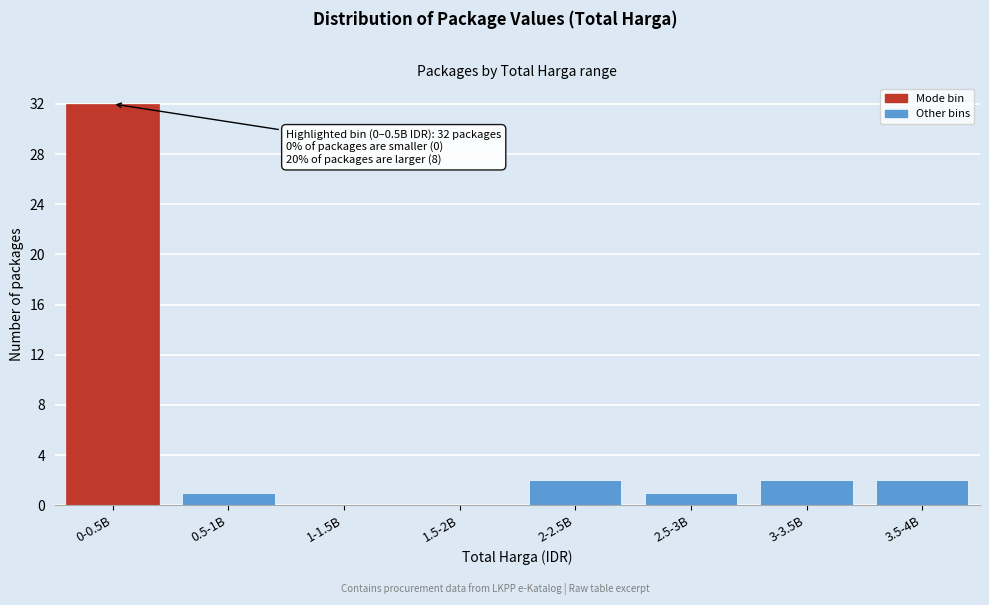

Reading left to right, what are all the values shown in this chart?

0-0.5B=32	0.5-1B=1	1-1.5B=0	1.5-2B=0	2-2.5B=2	2.5-3B=1	3-3.5B=2	3.5-4B=2